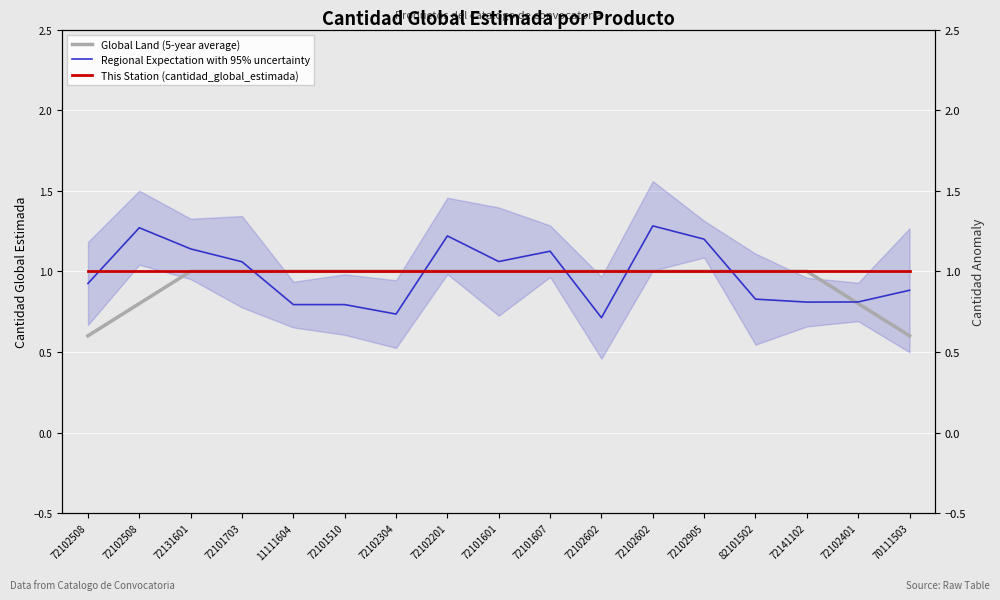

Which label corresponds to the smallest value in the chart?

72102508